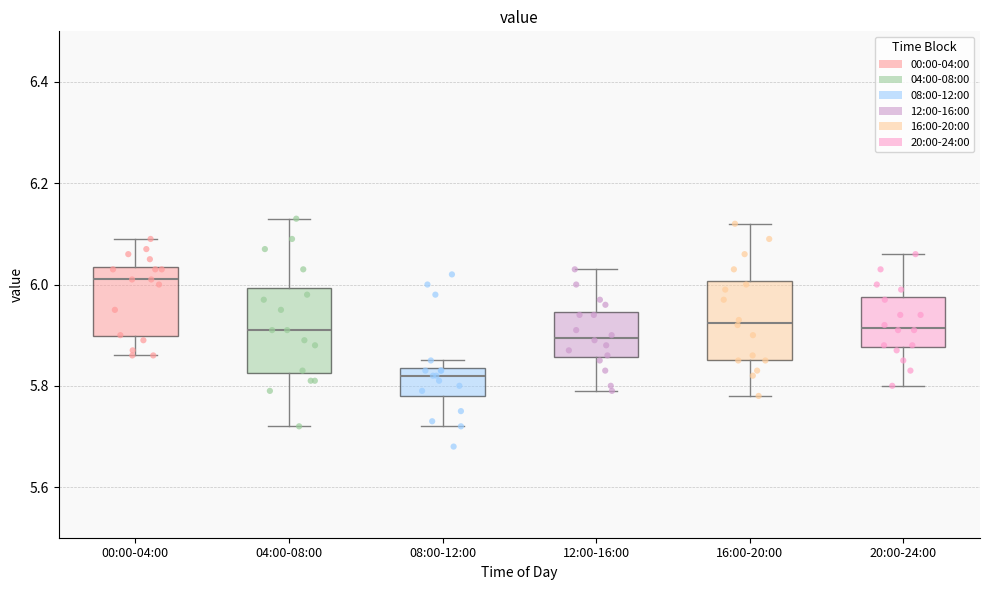

Which box has the lowest median line?

08:00-12:00